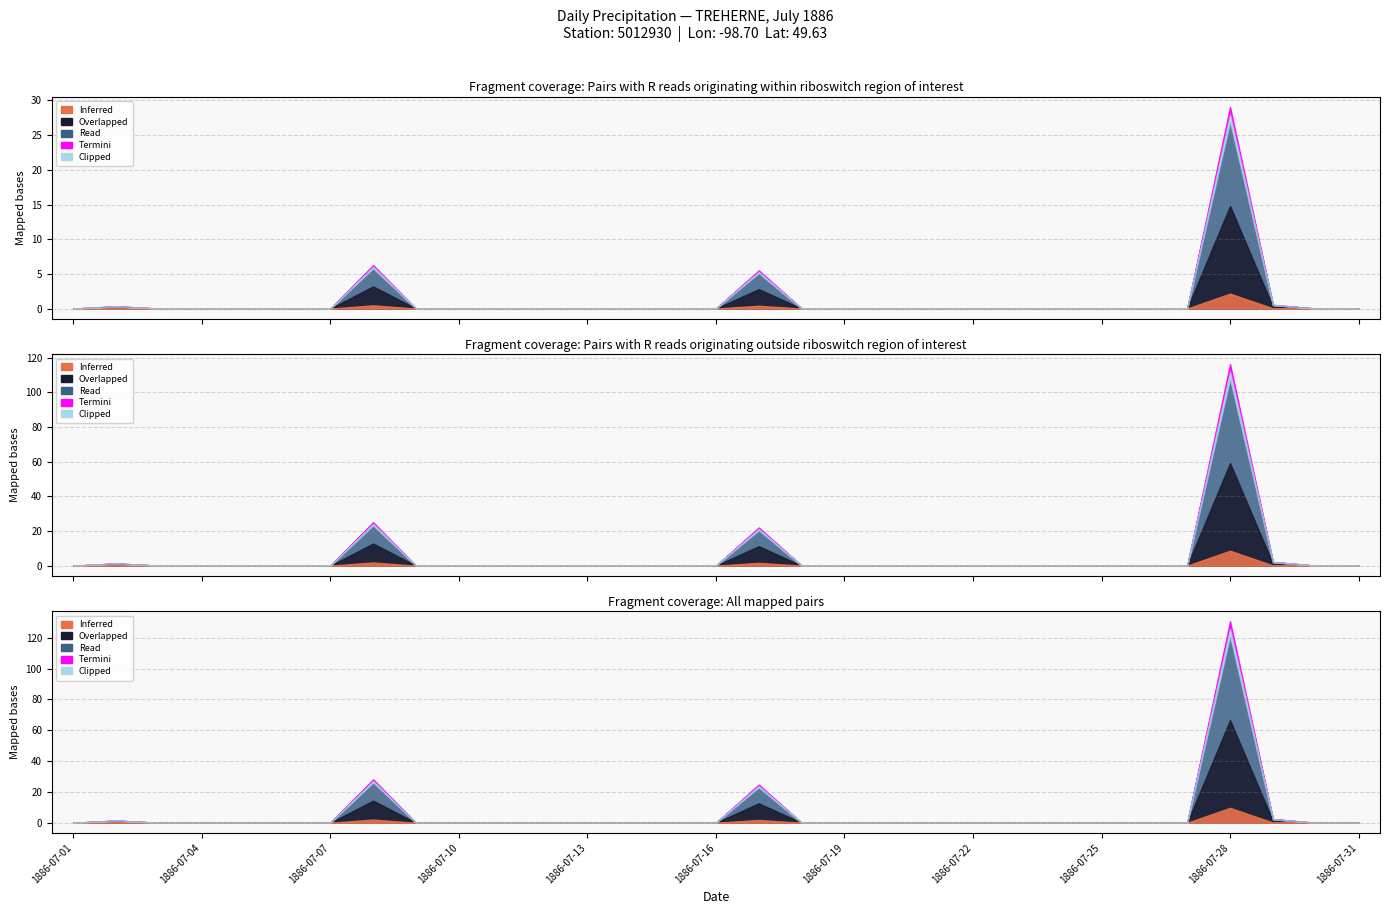

At which category does the chart reach its peak across all series?

1886-07-28